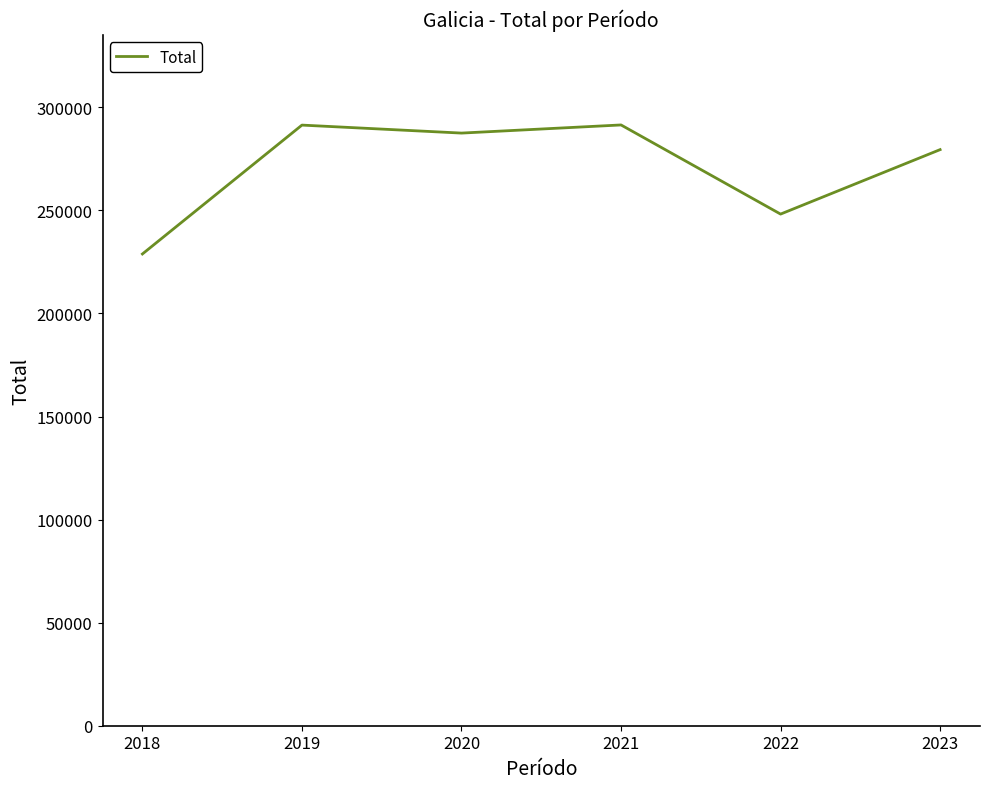

The chart shows a value of 153770 at 2022. True or false?

False